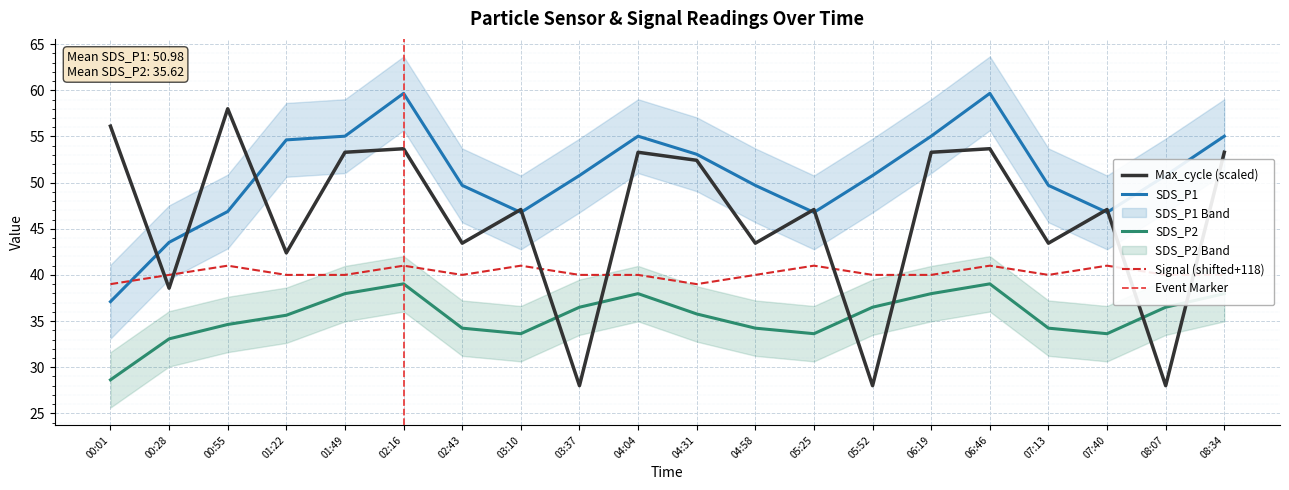

Which category has the lowest value across all series?

03:37